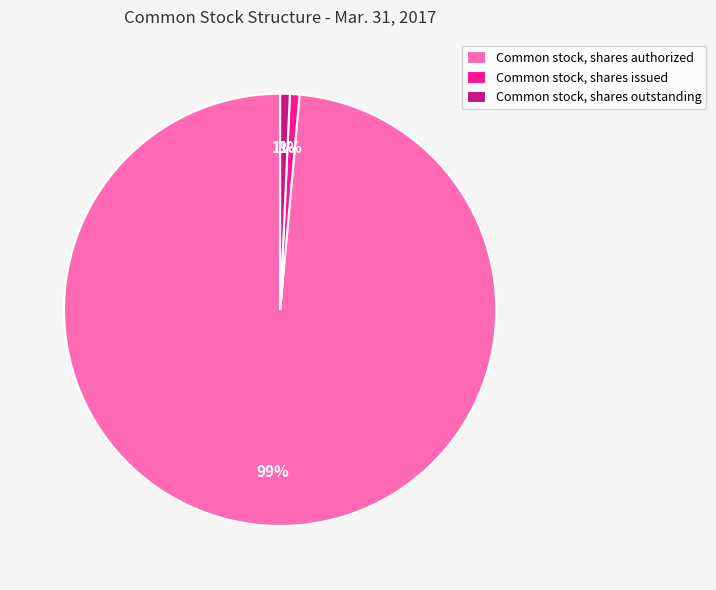

Do Common stock, shares outstanding and Common stock, shares issued together represent more than half of the pie?

No